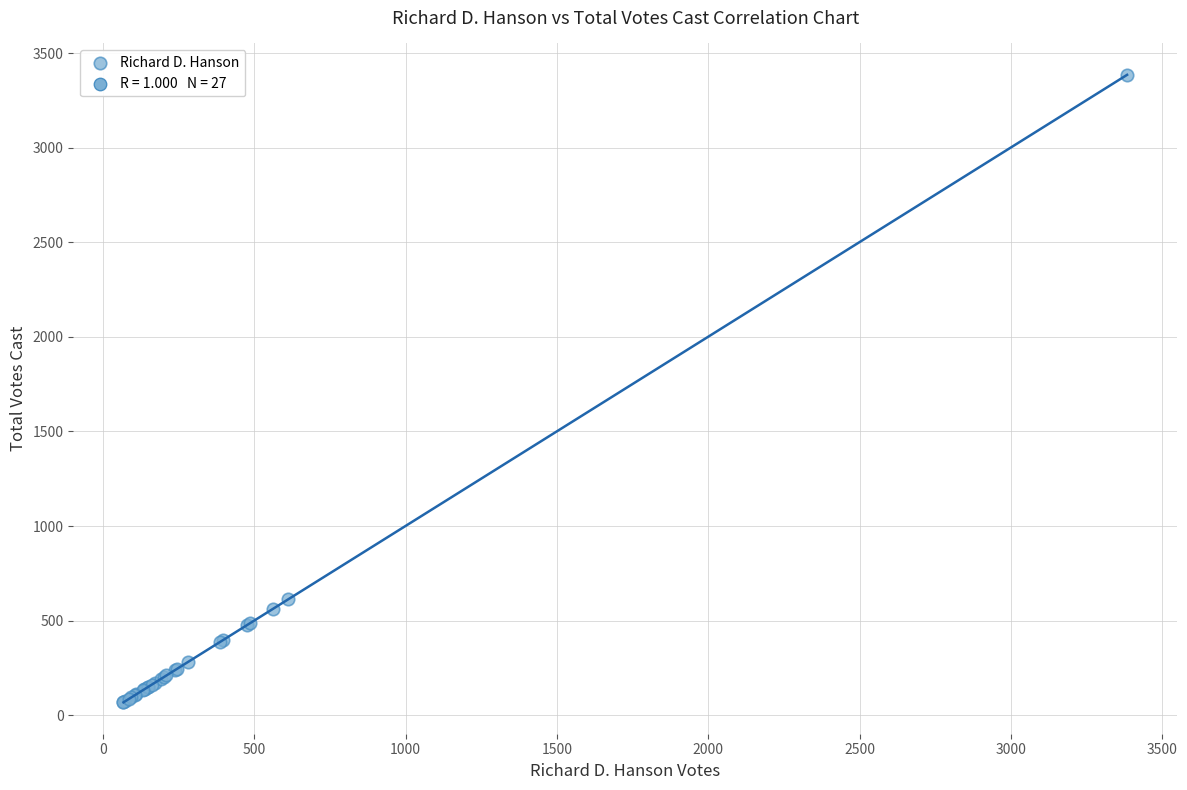

What Y value in the scatter plot is closest to 1726?

612